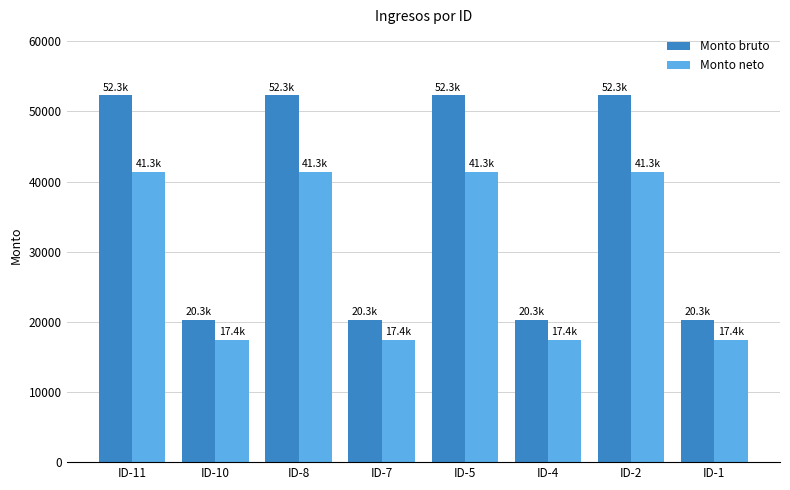

What is the difference between the second highest and minimum values in the Monto bruto series?

31974.7